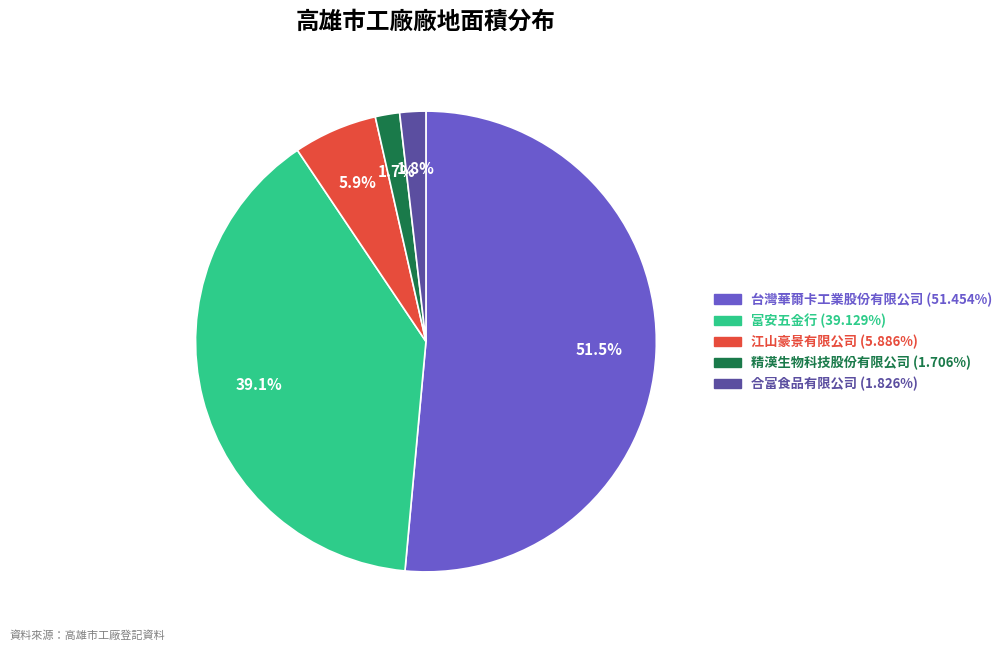

Which category accounts for the majority?

台灣華爾卡工業股份有限公司